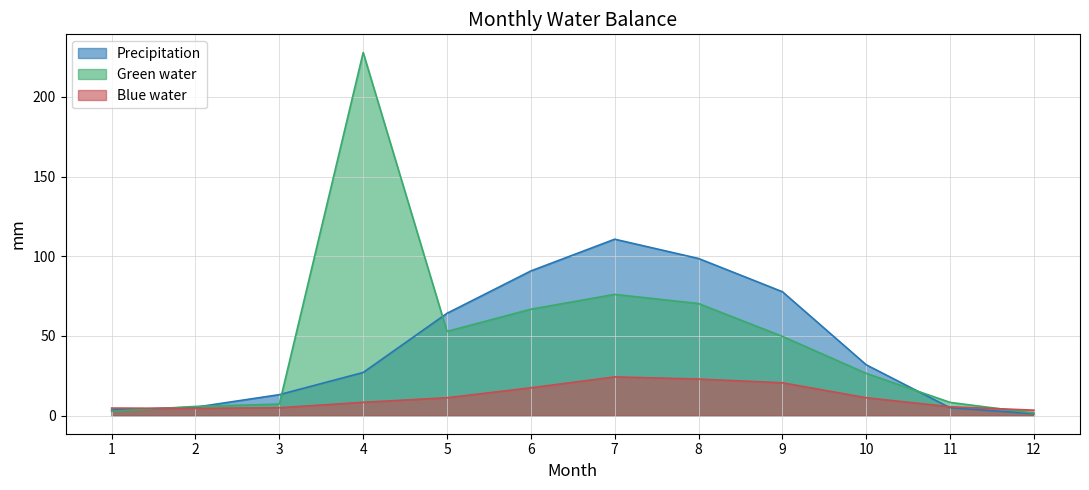

In Green water, how many points are lower than both neighbors (excluding endpoints)?

1